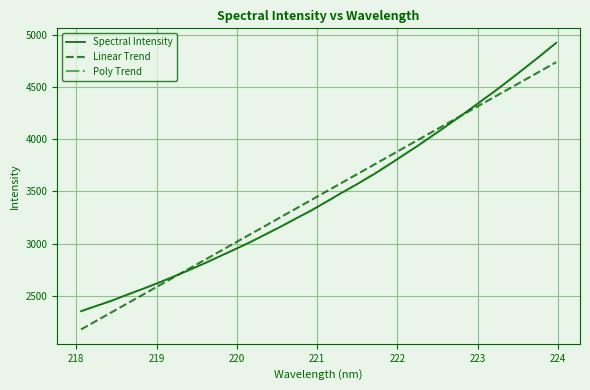

What is the sum of all Linear Trend values?

110664.1